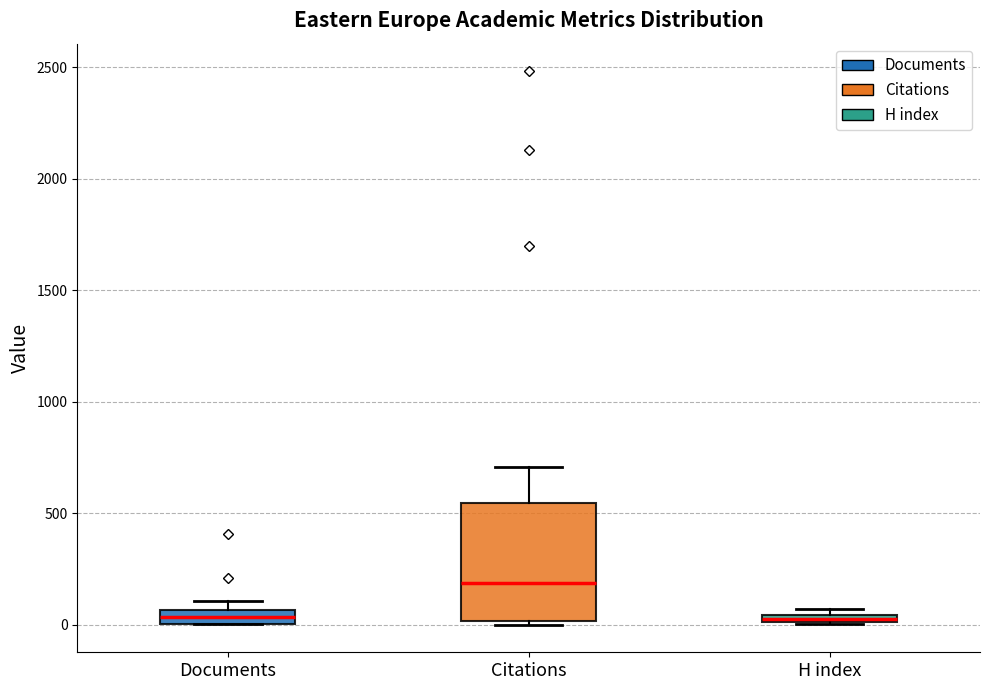

Where is the upper edge of the box for H index on the y-axis? The values are not printed on the chart, so give them approximately, as read against the axis.

50